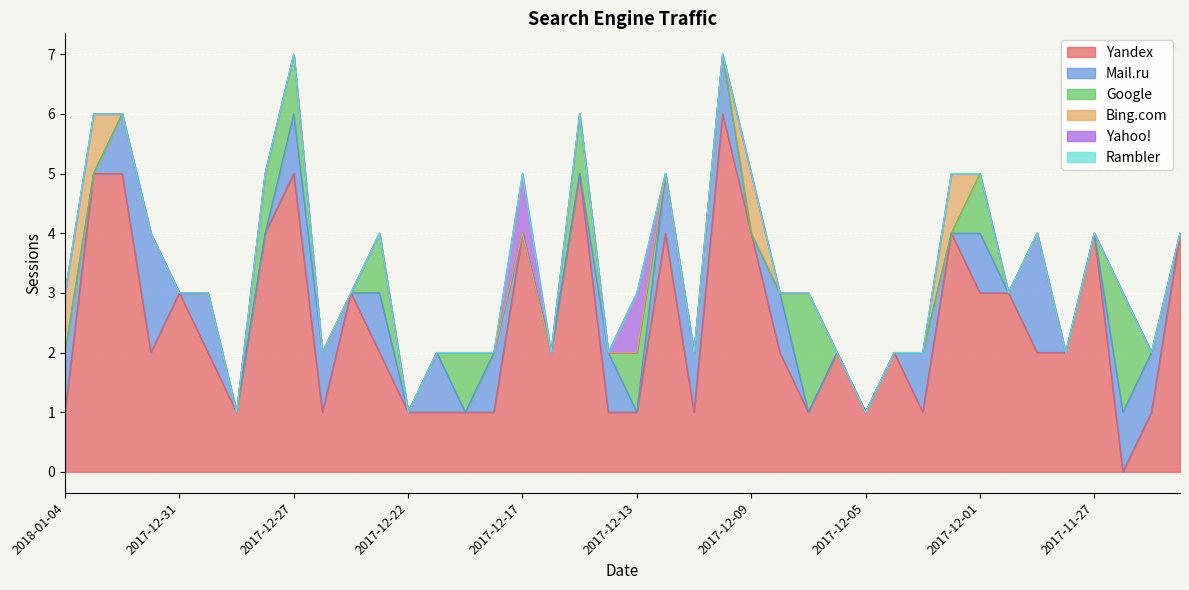

Is it true that Rambler equals 0 at 2017-12-12?

True